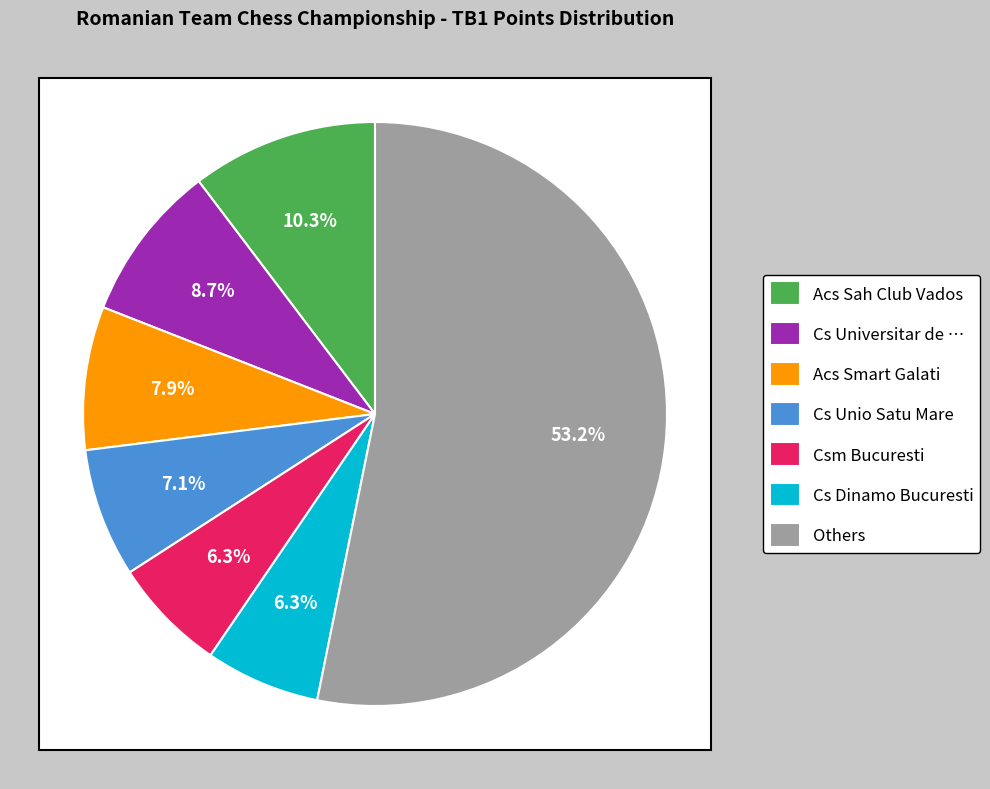

To the nearest percent, what portion does Cs Universitar de Sah Bucuresti 1 represent?

9%